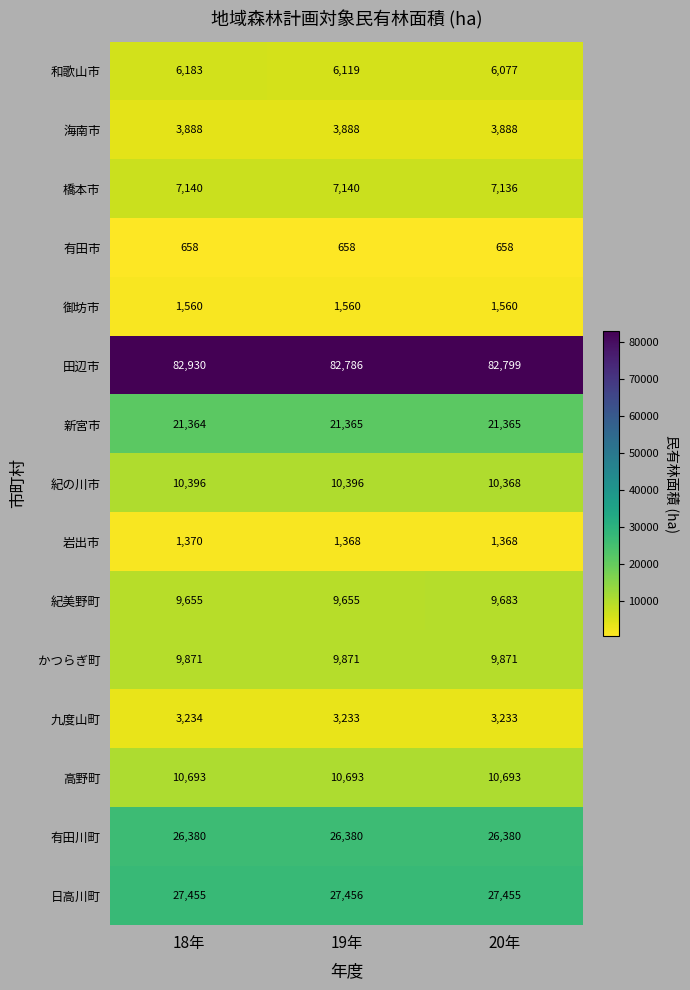

Which series has the largest range (max minus min)?

田辺市